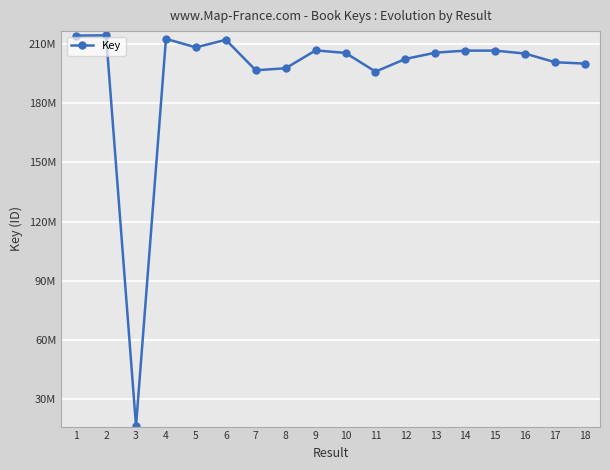

What is the value of the 6th point from the left?

211970136